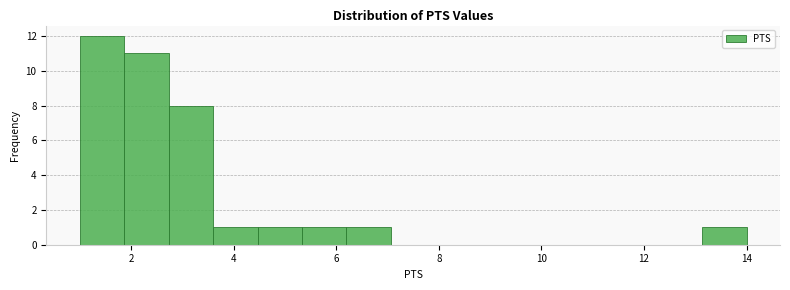

Over which range of the x-axis is the bar tallest?

1.0 to 1.8